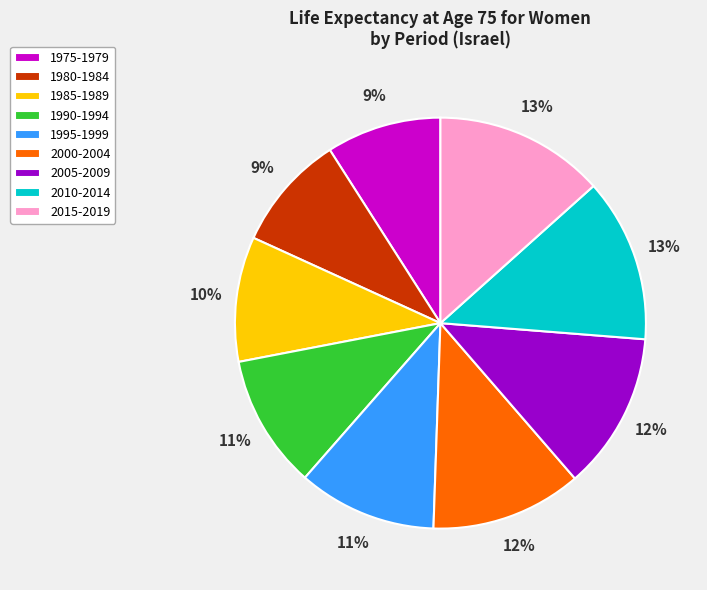

Which has a higher value, 2005-2009 or 1980-1984?

2005-2009